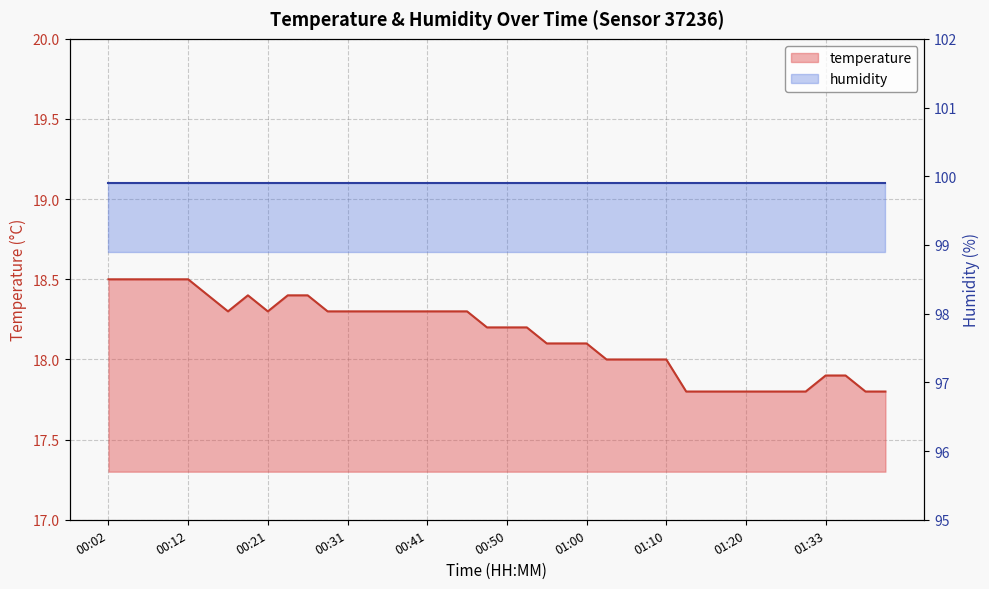

At which label does the data first exceed 18?

00:02